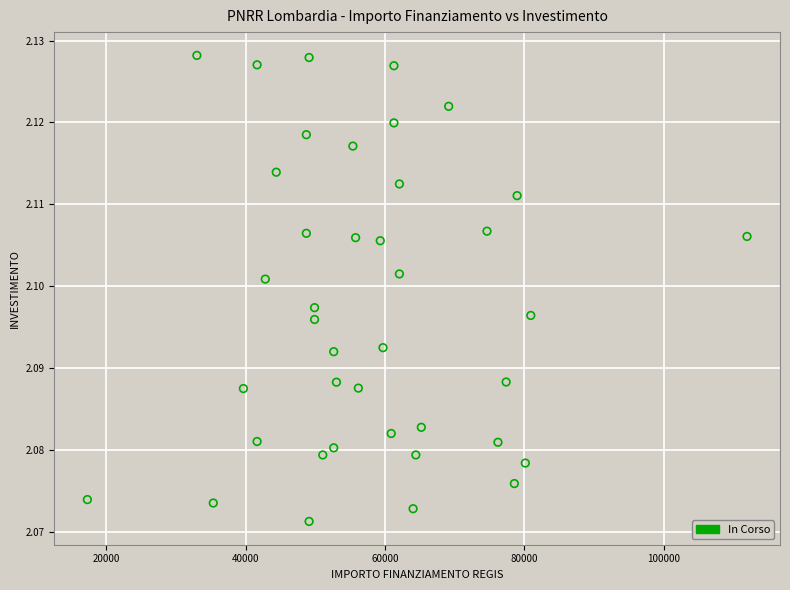

What is the range of X values (max minus min)?

94665.7